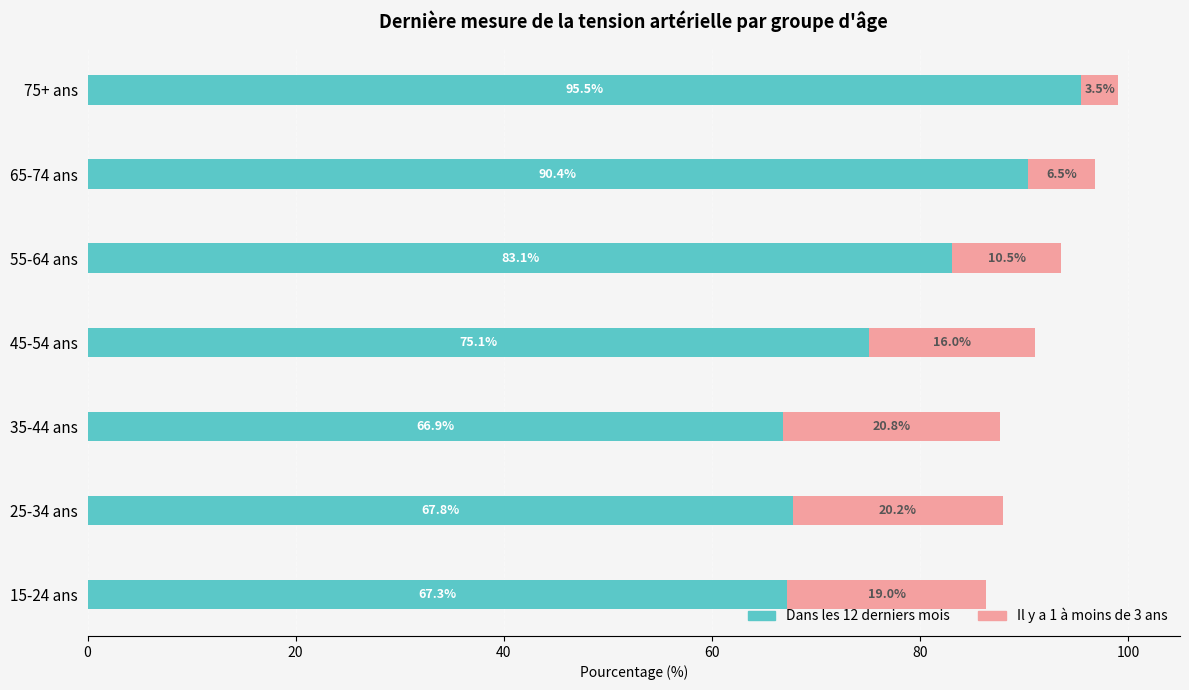

The Dans les 12 derniers mois series shows 60.6 at 75+ ans. True or false?

False